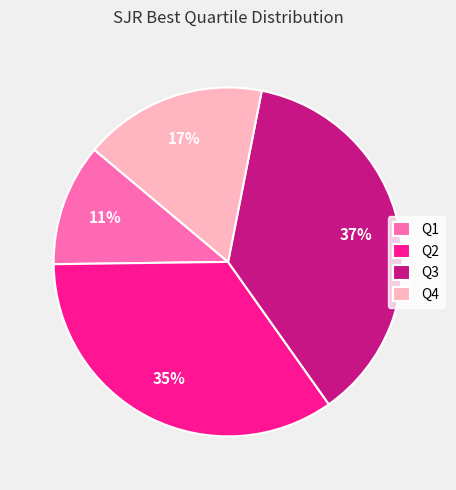

Do Q4 and Q1 together represent more than half of the pie?

No